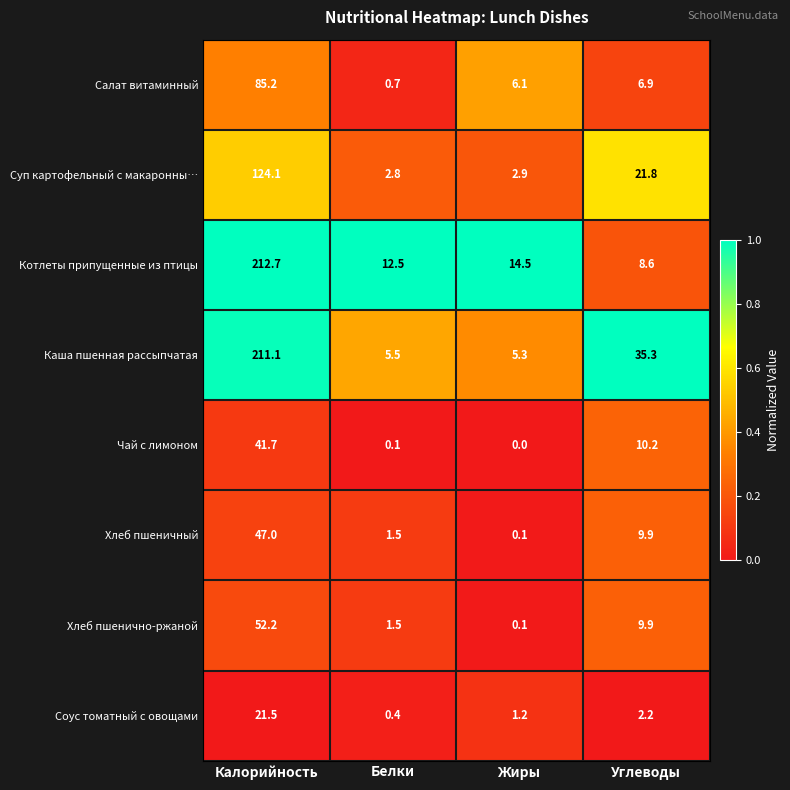

What is the sum of all Салат витаминный values?

98.9